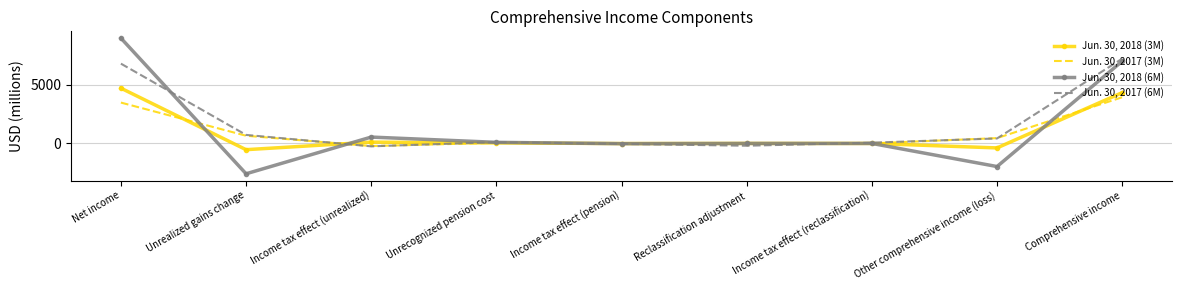

Rank the series by their maximum value, from highest to lowest.

Jun. 30, 2018 (6M), Jun. 30, 2017 (6M), Jun. 30, 2018 (3M), Jun. 30, 2017 (3M)